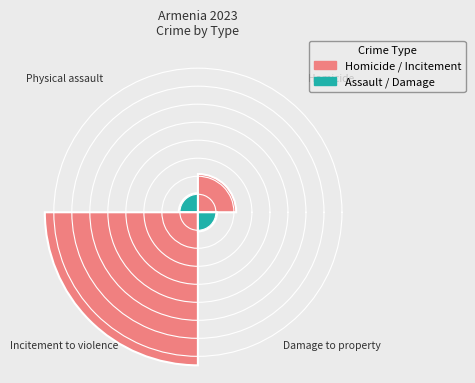

Does the chart contain any negative values?

No